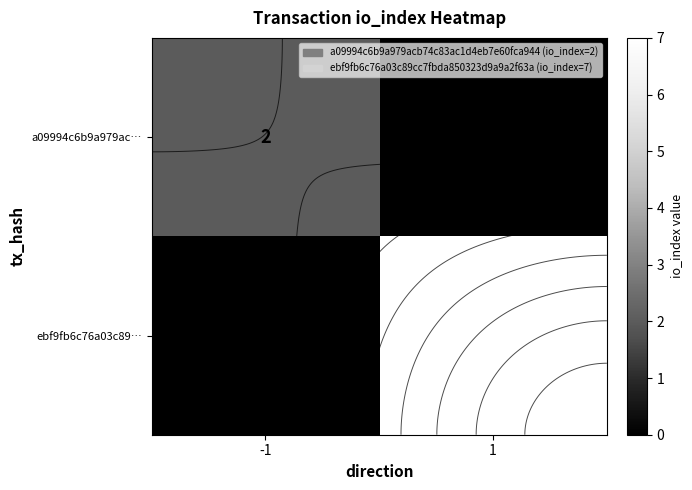

Is it true that ebf9fb6c76a03c89… equals 3 at 1?

False